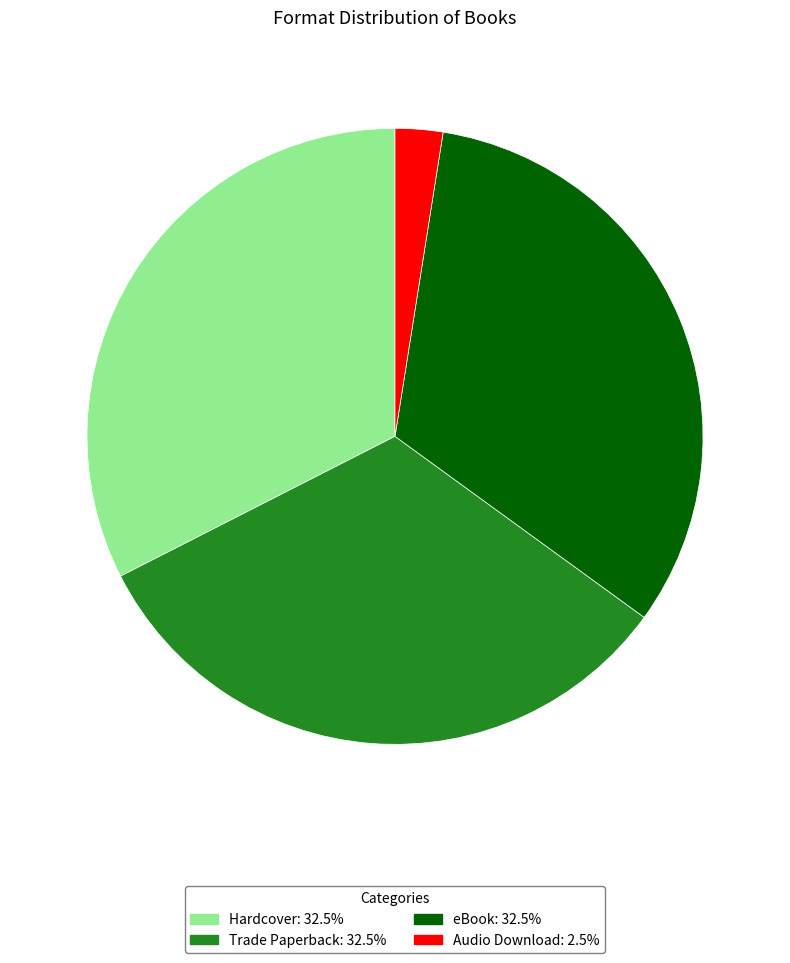

True or false: Hardcover accounts for 46% of the total.

False